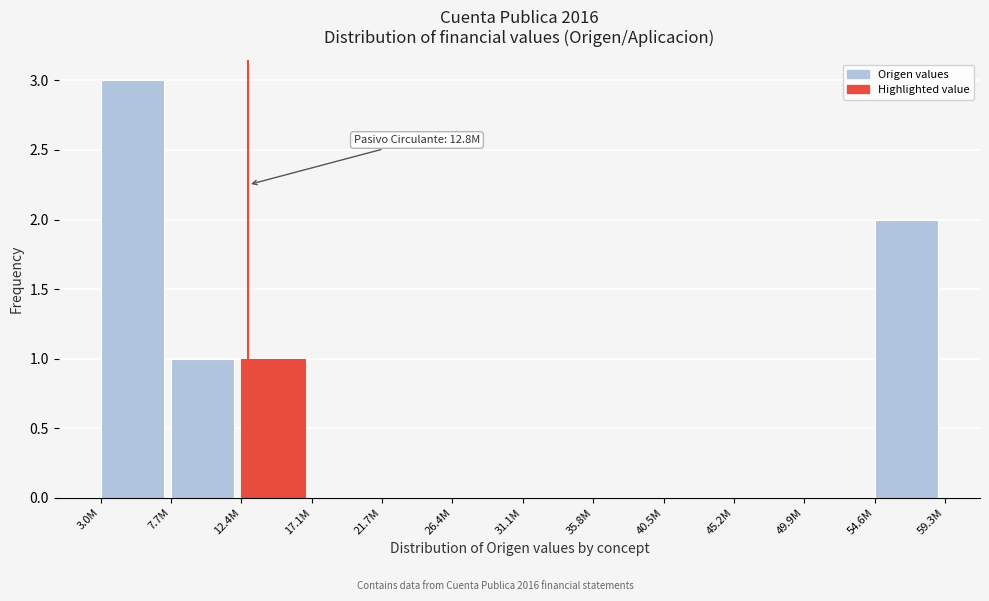

Reading left to right, extract all data points from this chart.

3.0M=3	7.7M=1	12.4M=1	17.1M=0	21.7M=0	26.4M=0	31.1M=0	35.8M=0	40.5M=0	45.2M=0	49.9M=0	54.6M=2